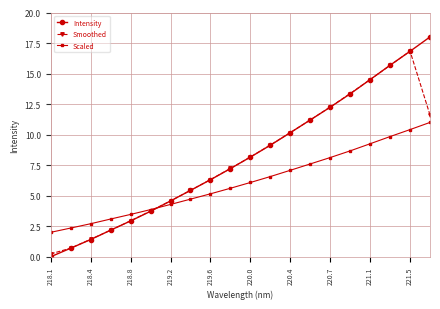

What is the value of the Intensity point at the 11th from the left?

8.2